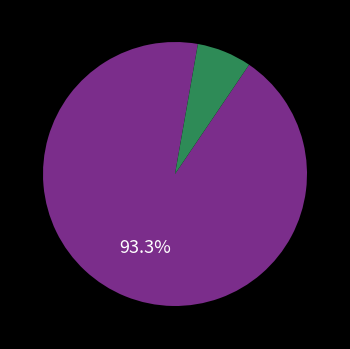

Is there a majority slice in this chart?

Yes